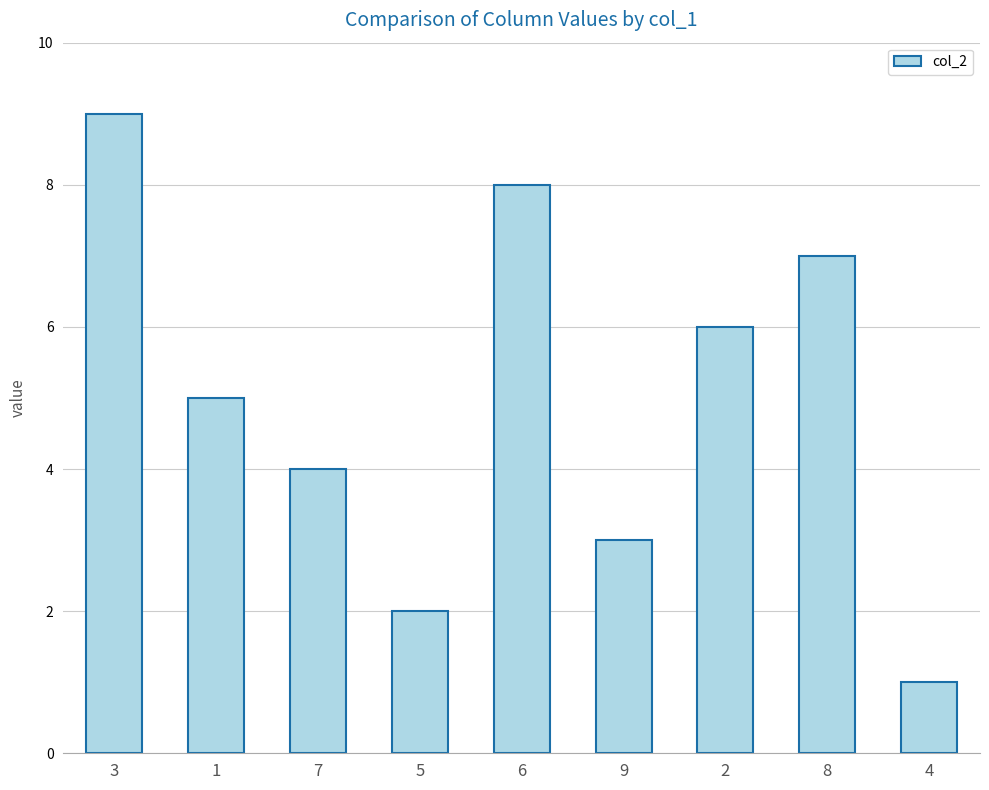

What is the sum of the values at 5 and 9?

5